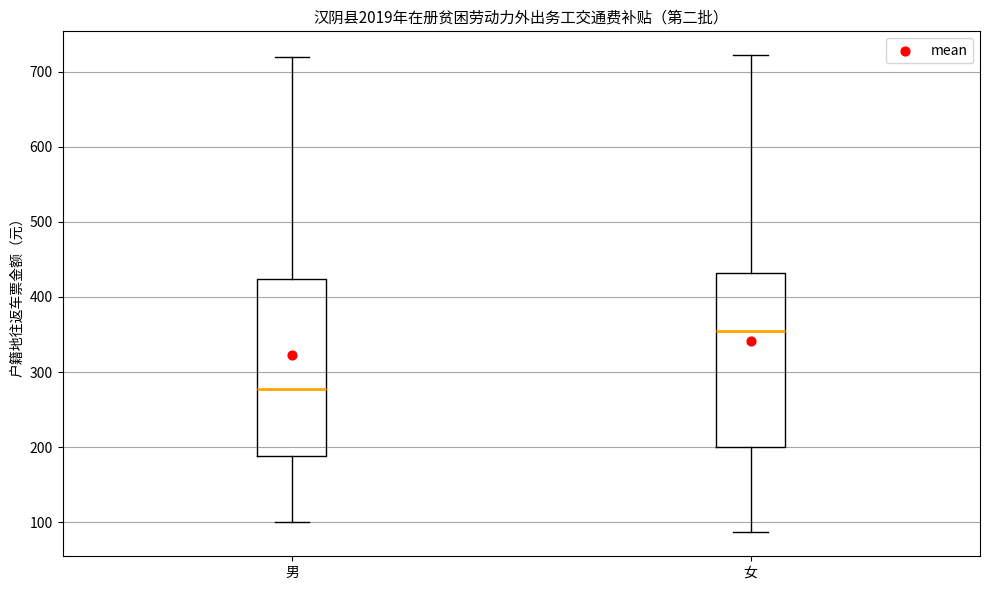

Where does the median line of the box for 女 sit on the y-axis? The values are not printed on the chart, so give them approximately, as read against the axis.

350